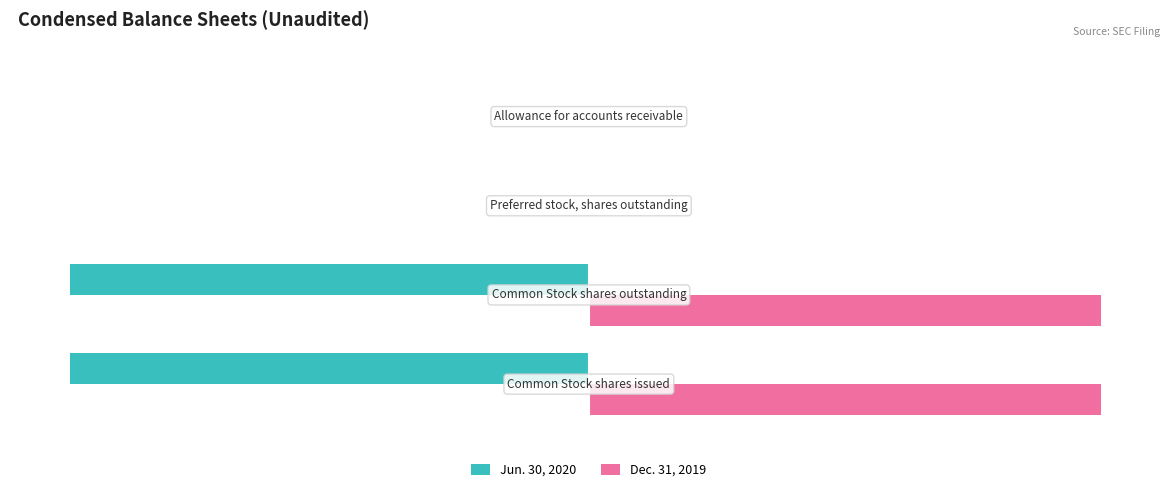

What are all the series names shown in the legend?

Jun. 30, 2020, Dec. 31, 2019